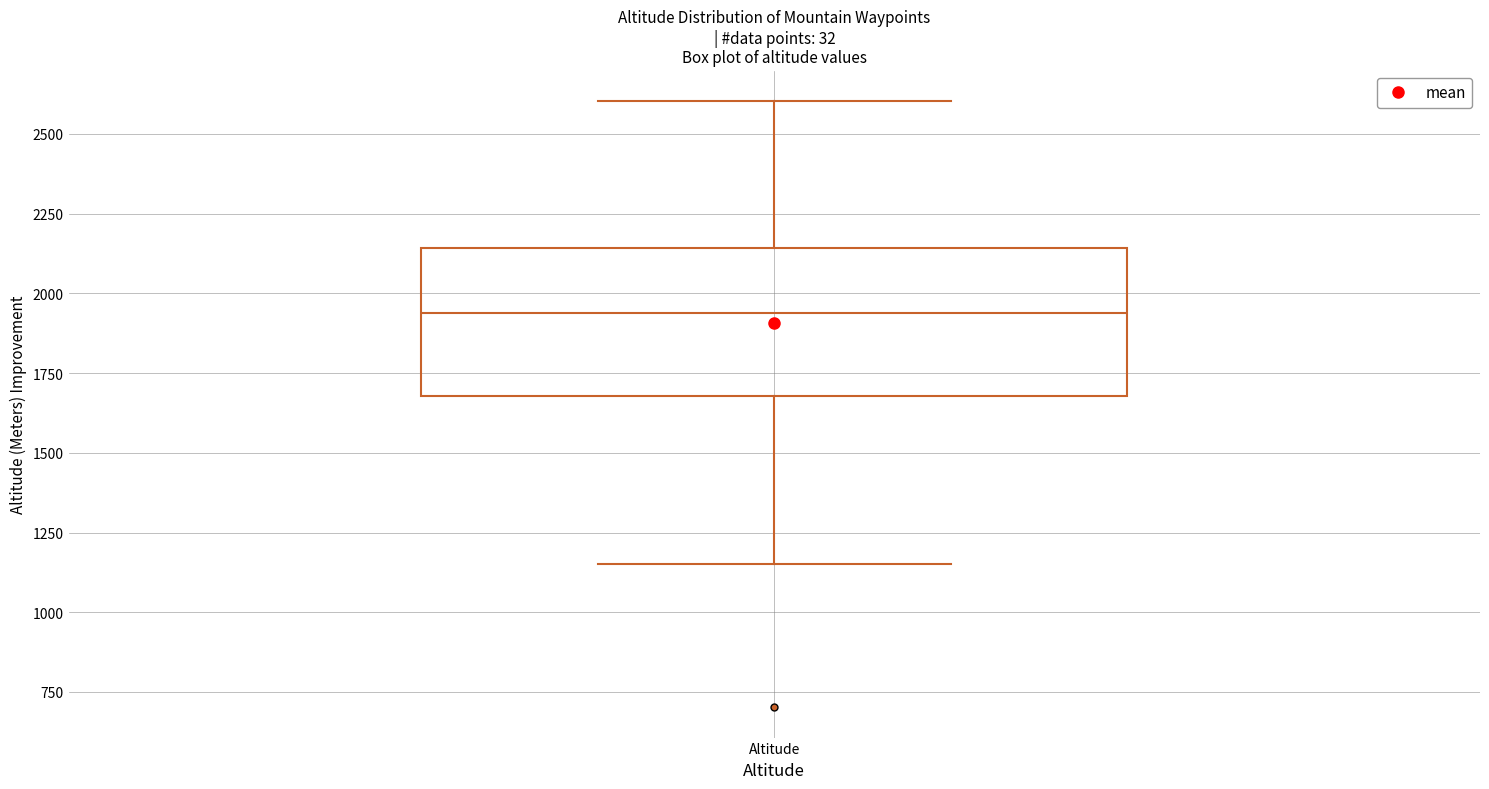

Where does the median line of the box for Altitude sit on the y-axis? The values are not printed on the chart, so give them approximately, as read against the axis.

1950